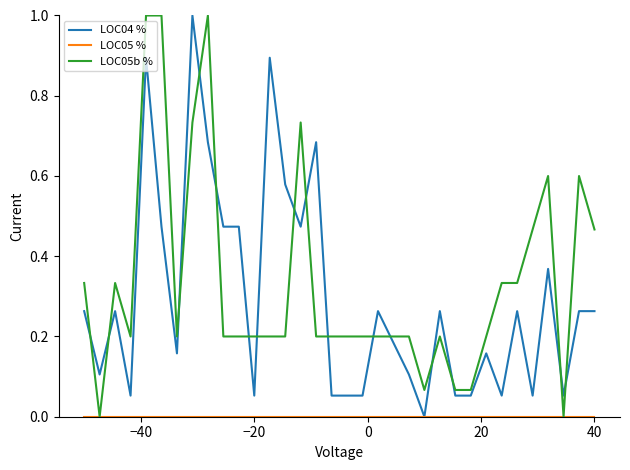

Is this an area chart (filled region under the line)?

No